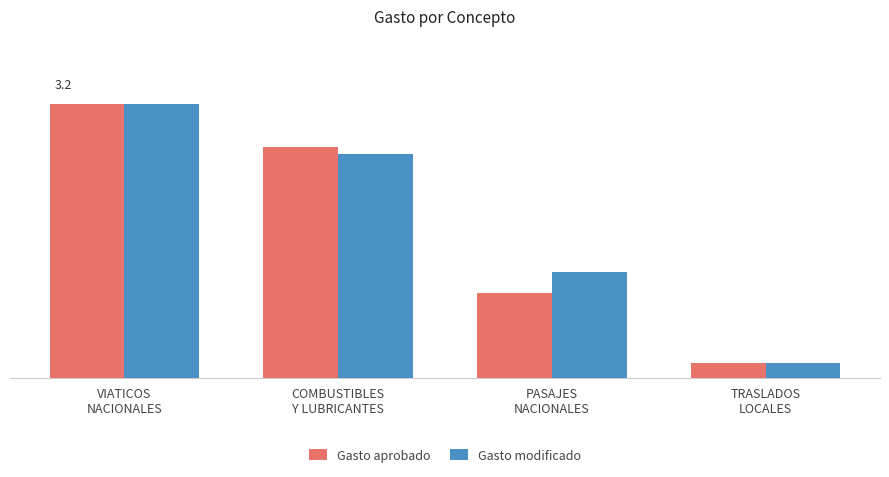

What is the value of the Gasto aprobado bar at the 3rd from the left?

99824.0